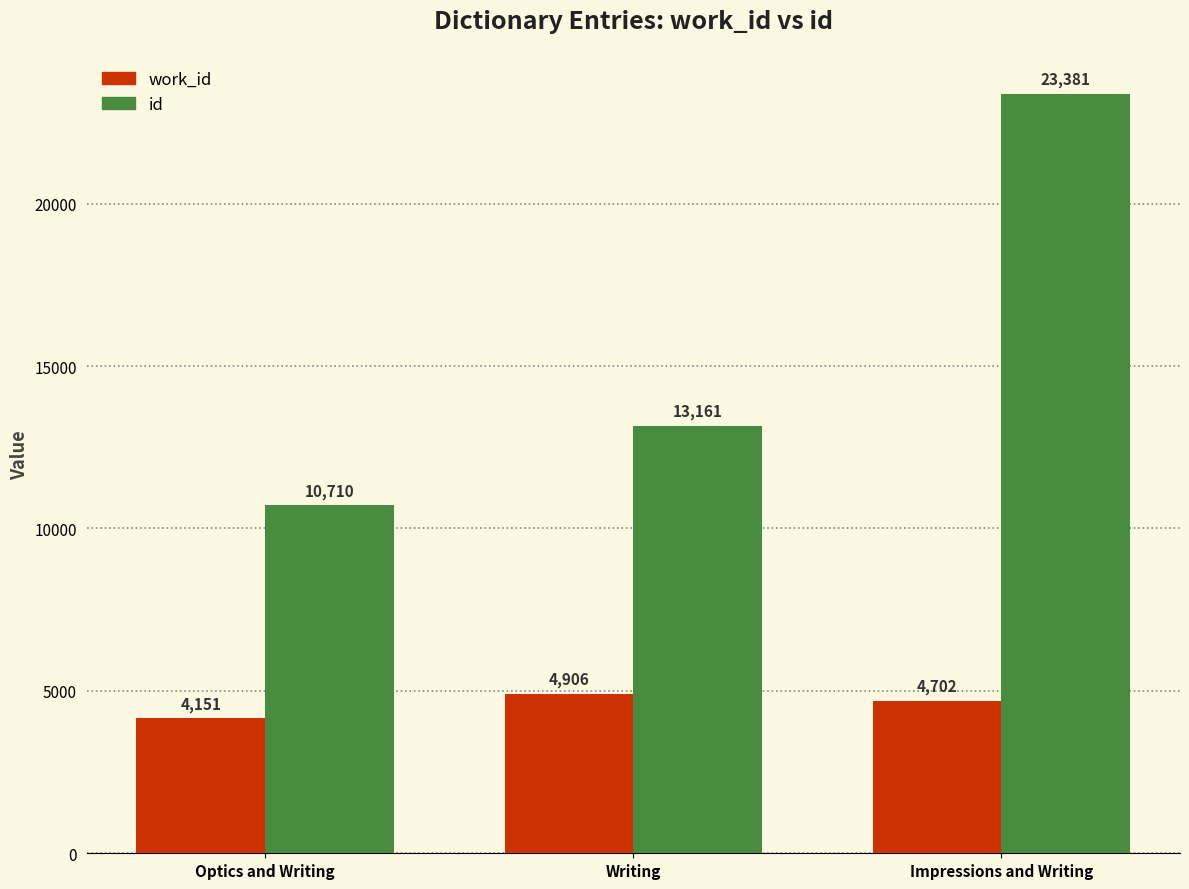

Reading left to right, extract all data points from this chart.

work_id: Optics and Writing=4151	Writing=4906	Impressions and Writing=4702
id: Optics and Writing=10710	Writing=13161	Impressions and Writing=23381